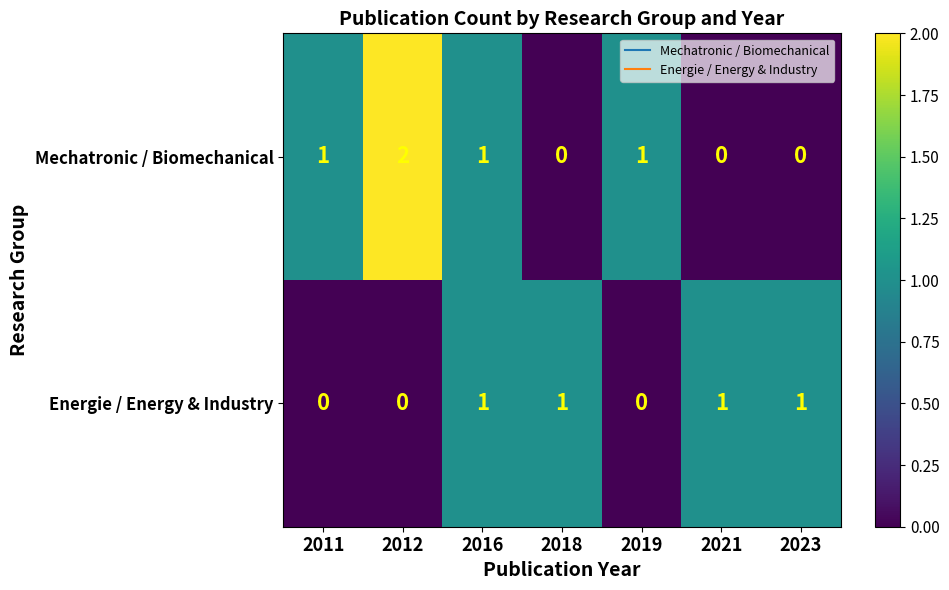

Which series changed the most between 2011 and 2016?

Energie / Energy & Industry